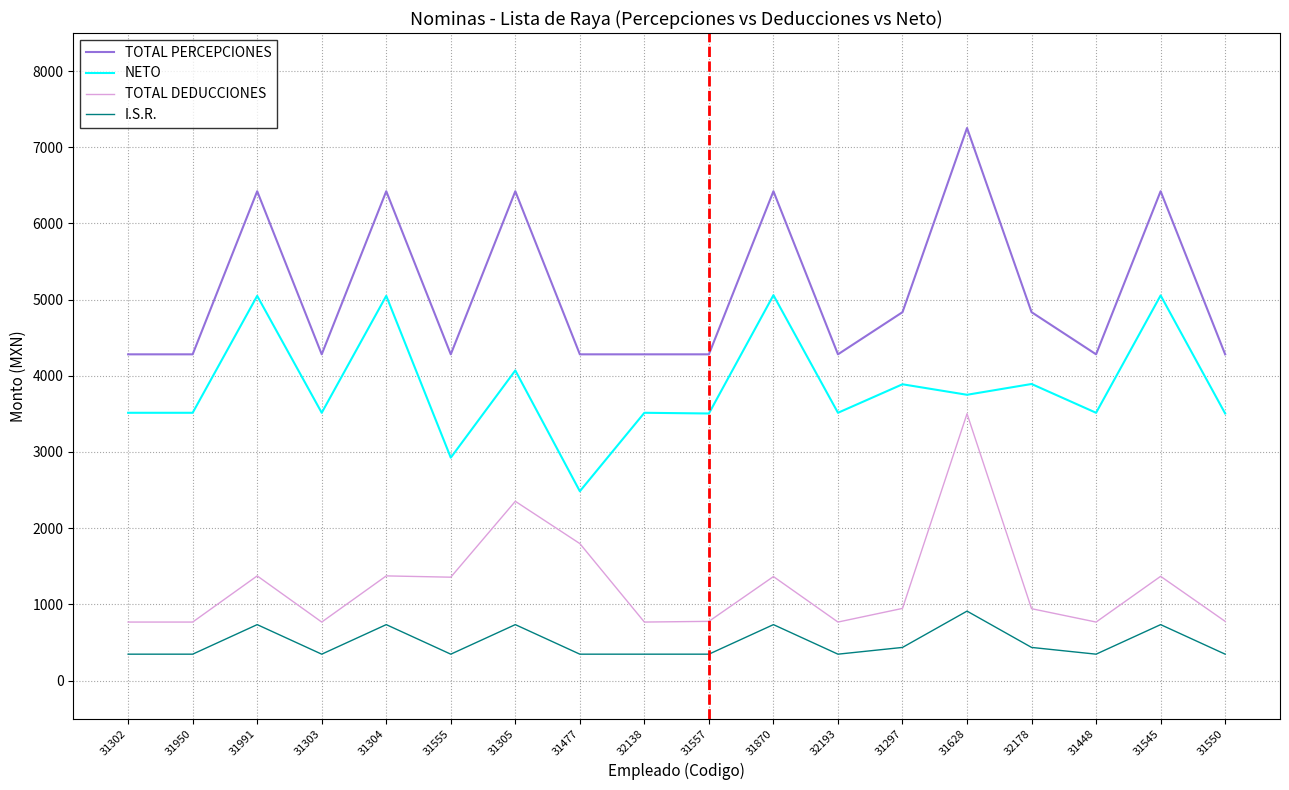

List the series in order of their peak value, highest first.

TOTAL PERCEPCIONES, NETO, TOTAL DEDUCCIONES, I.S.R.